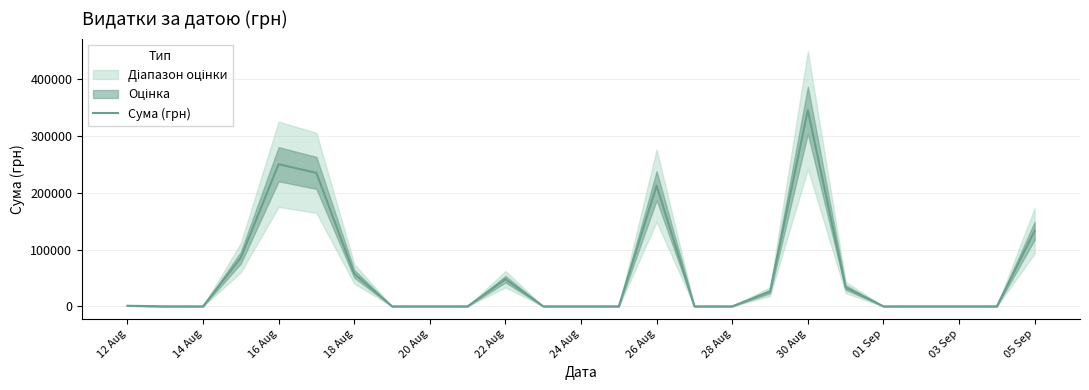

What is the maximum value for Сума (грн)?

345687.3